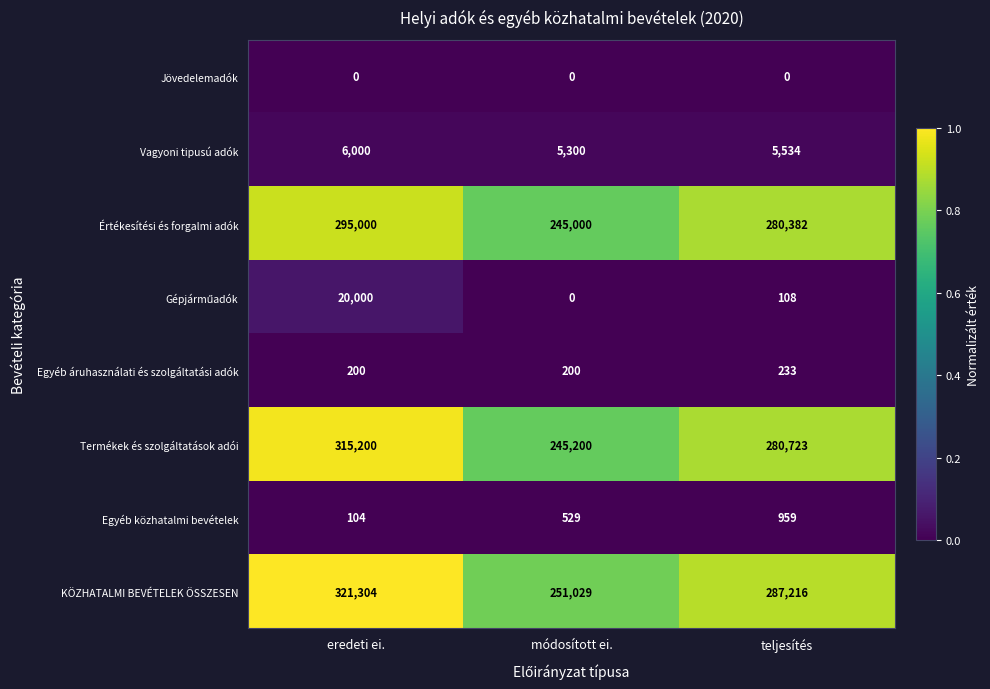

Between módosított ei. and teljesítés, which series saw the biggest shift?

KÖZHATALMI BEVÉTELEK ÖSSZESEN